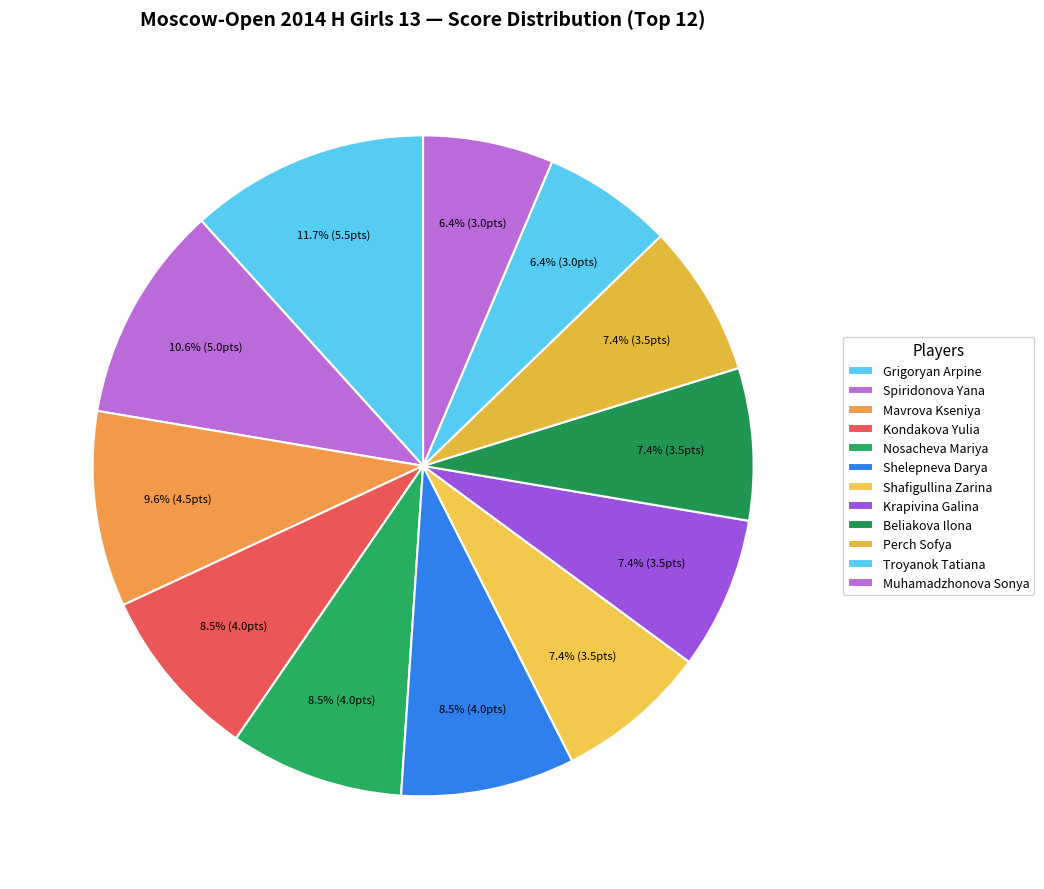

To the nearest percent, what is the average slice percentage?

8%